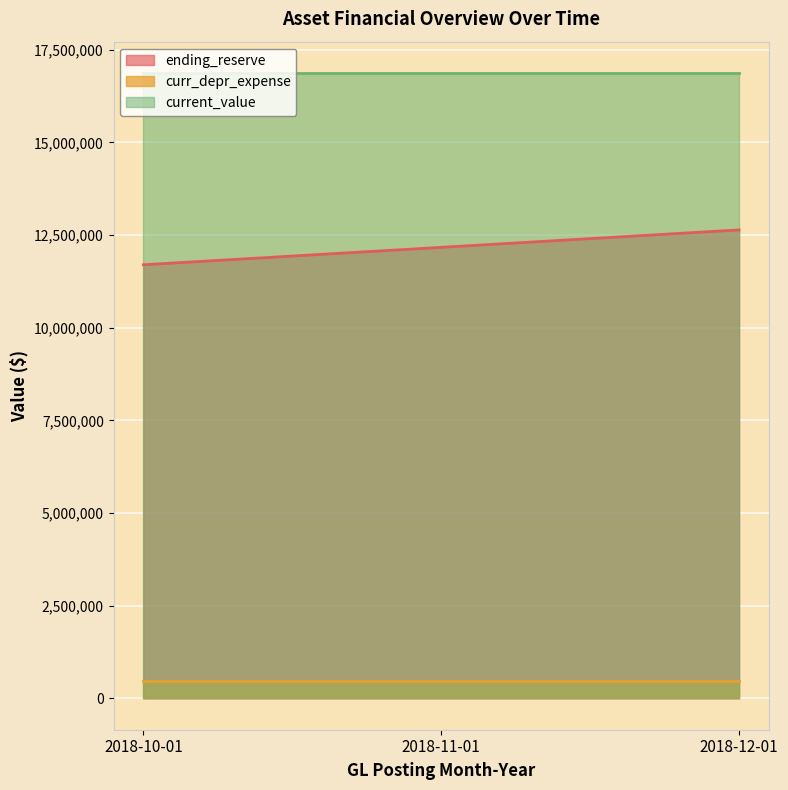

The value of ending_reserve at 2018-12-01 is 6914082.1. True or false?

False